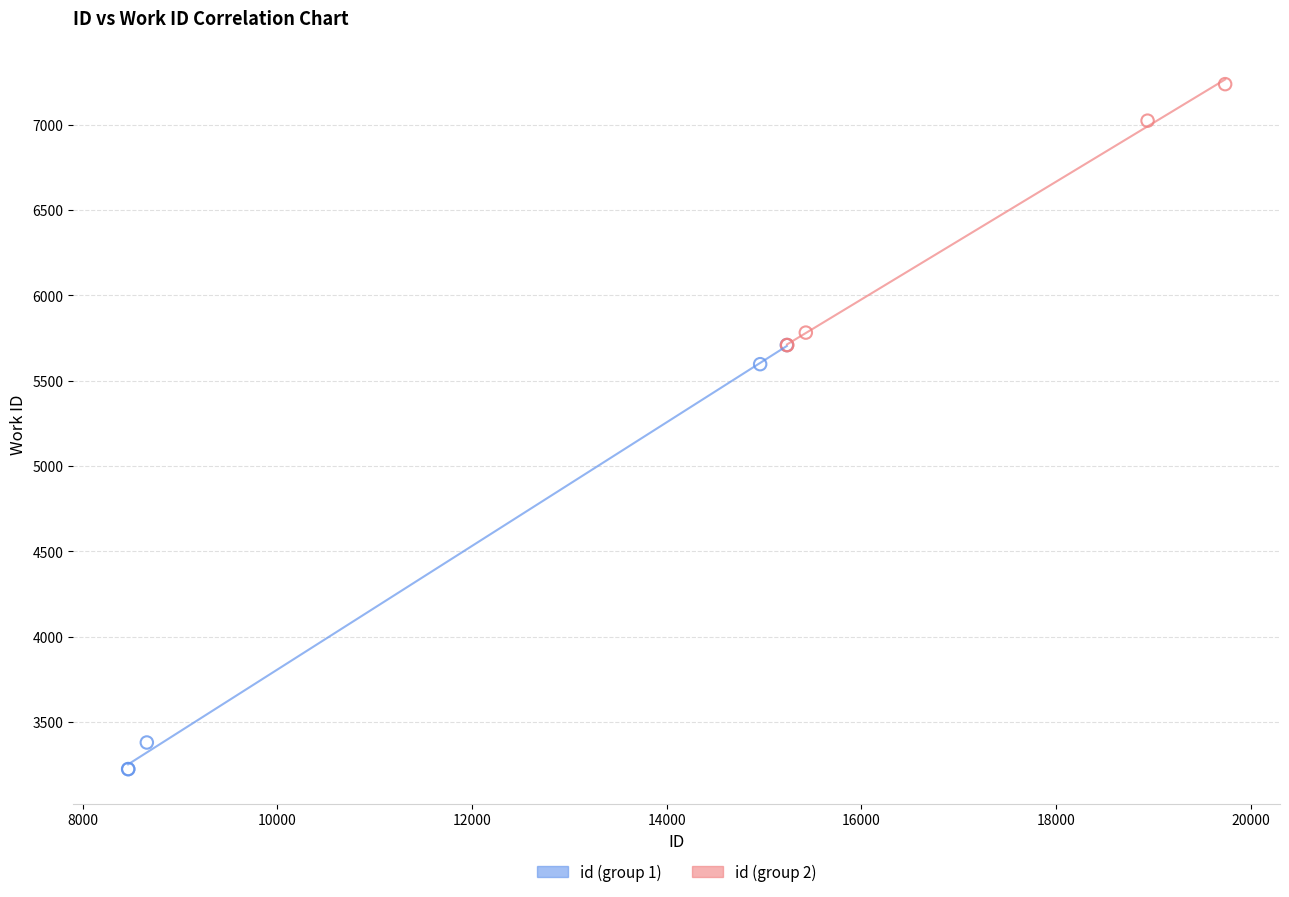

Which series has the widest spread of Y values?

id (group 1)